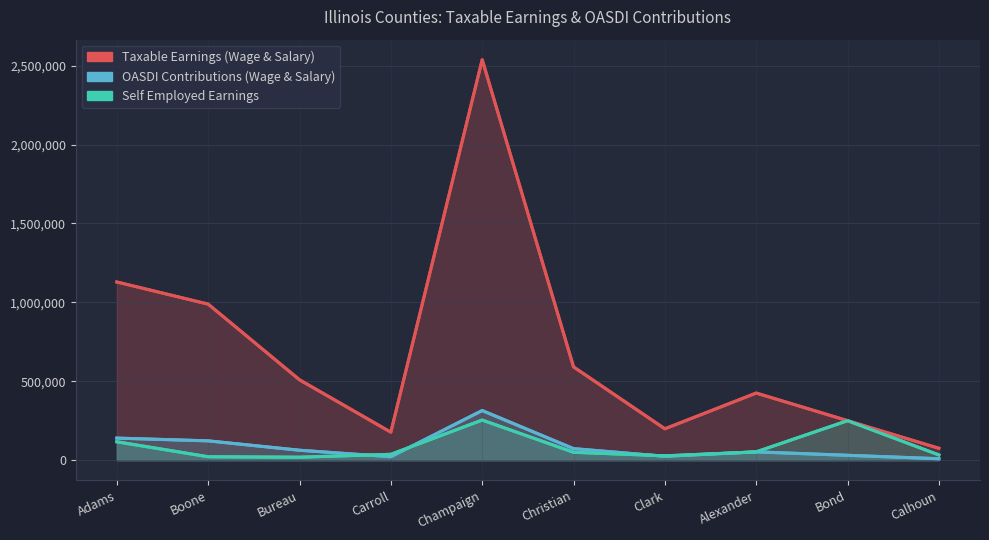

The Taxable Earnings (Wage & Salary) series shows 1129126 at Adams. True or false?

True